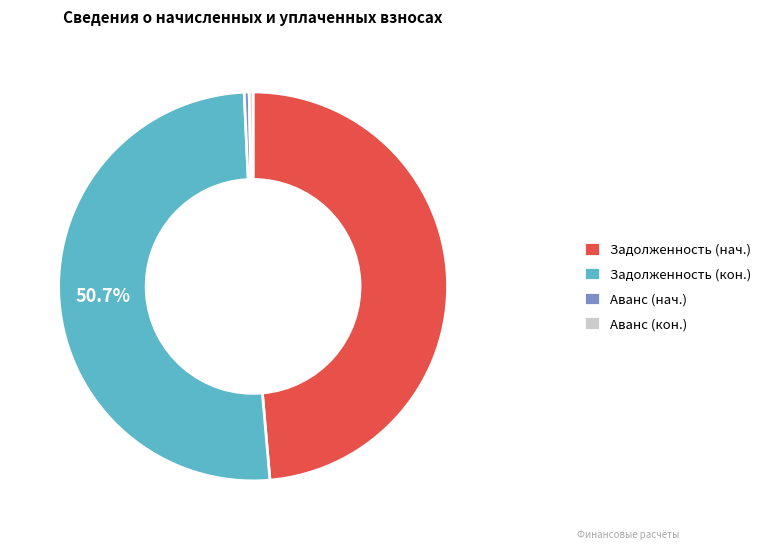

Is the sum of Задолженность (нач.) and Задолженность (кон.) greater than half?

Yes